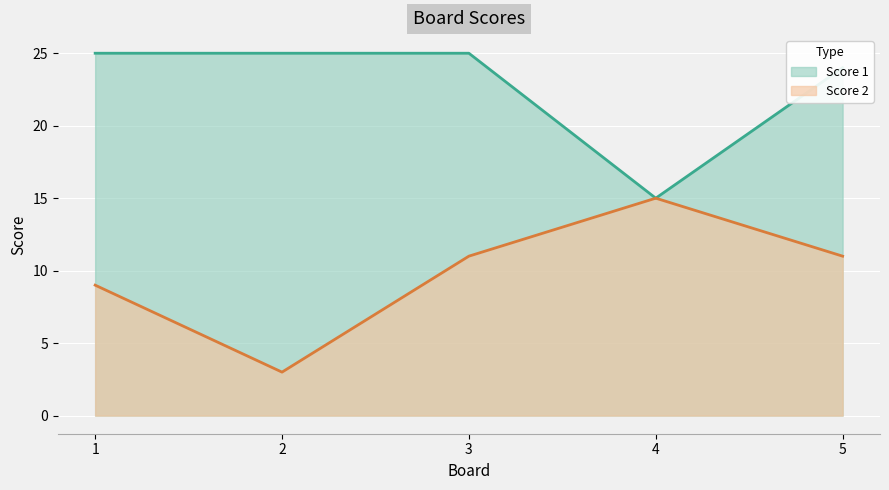

What is the value of the Score 1 point at the 5th from the left?

24